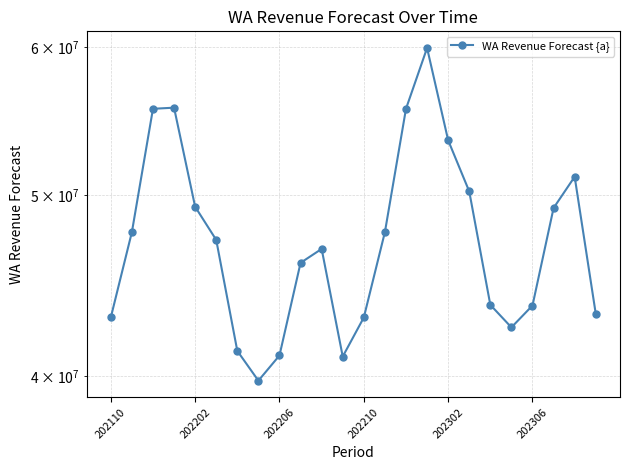

What is the value of the 3rd point from the left?

55594972.1